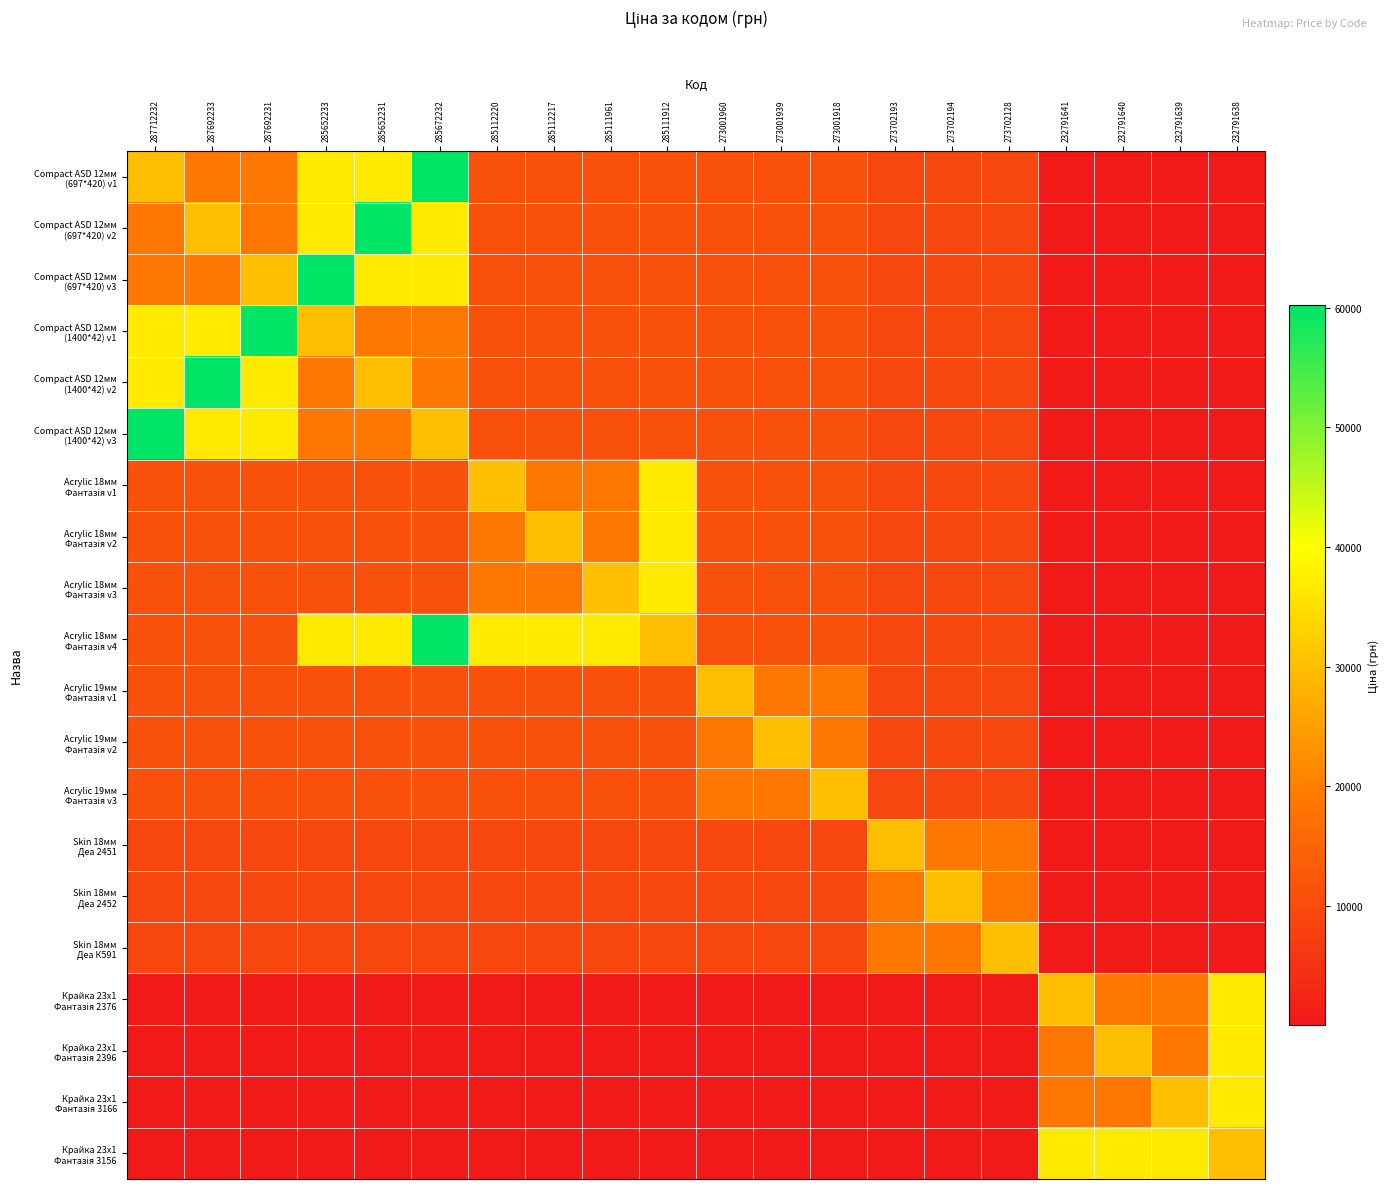

Which series changed the most between 287692231 and 273001918?

Compact ASD 12мм (1400*42) v1